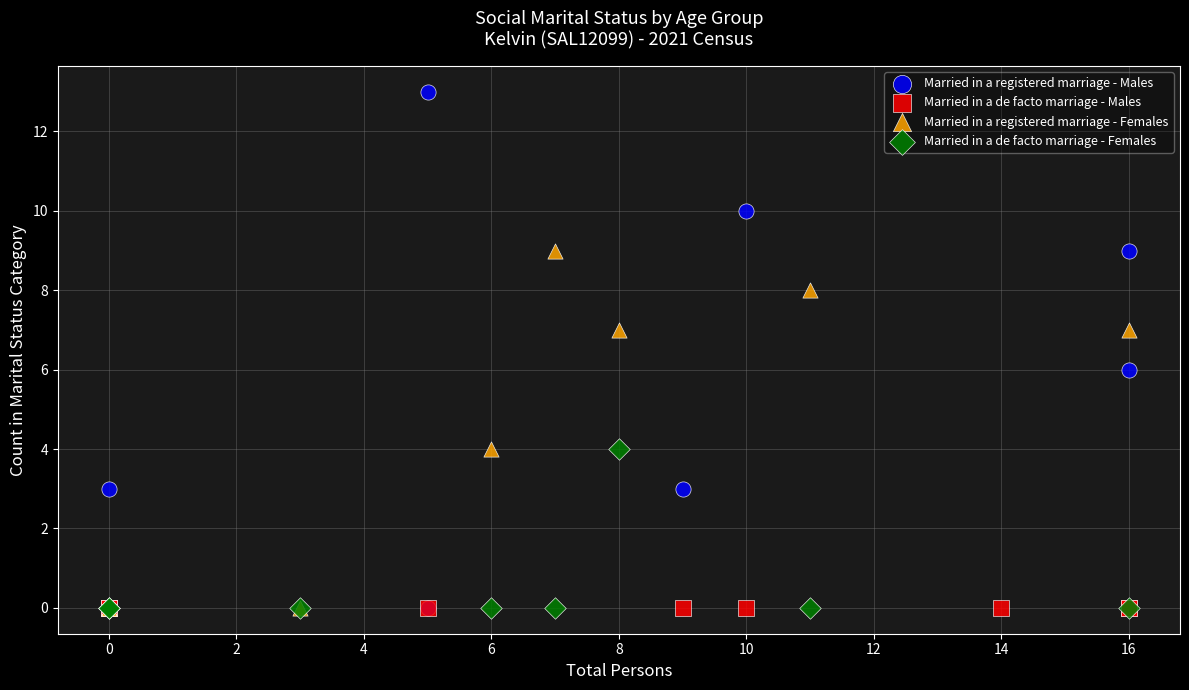

Which series reaches the maximum Y coordinate?

Married in a registered marriage - Males